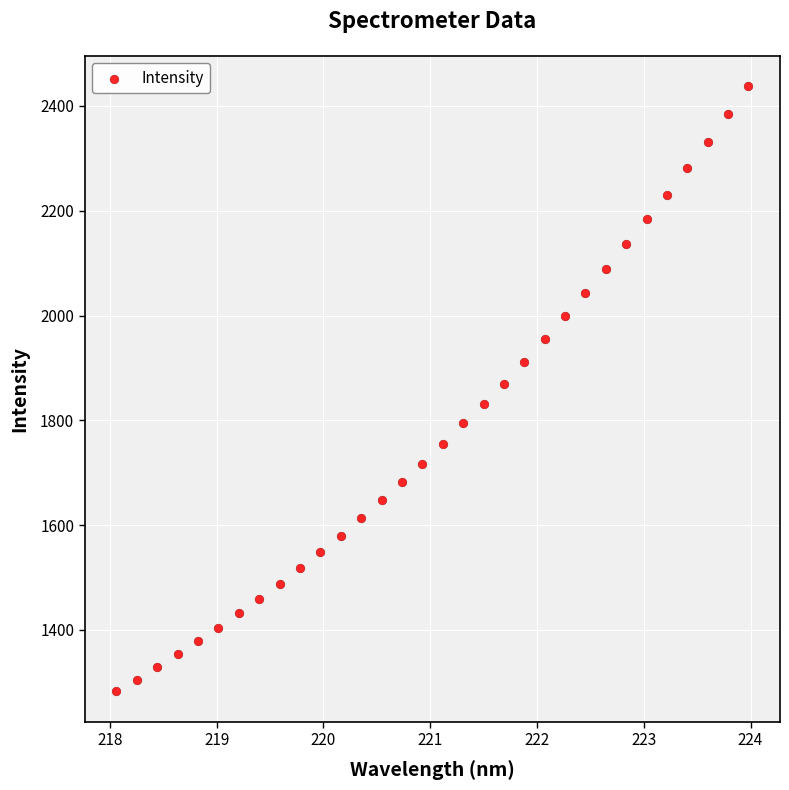

What is the range of X values (max minus min)?

5.9